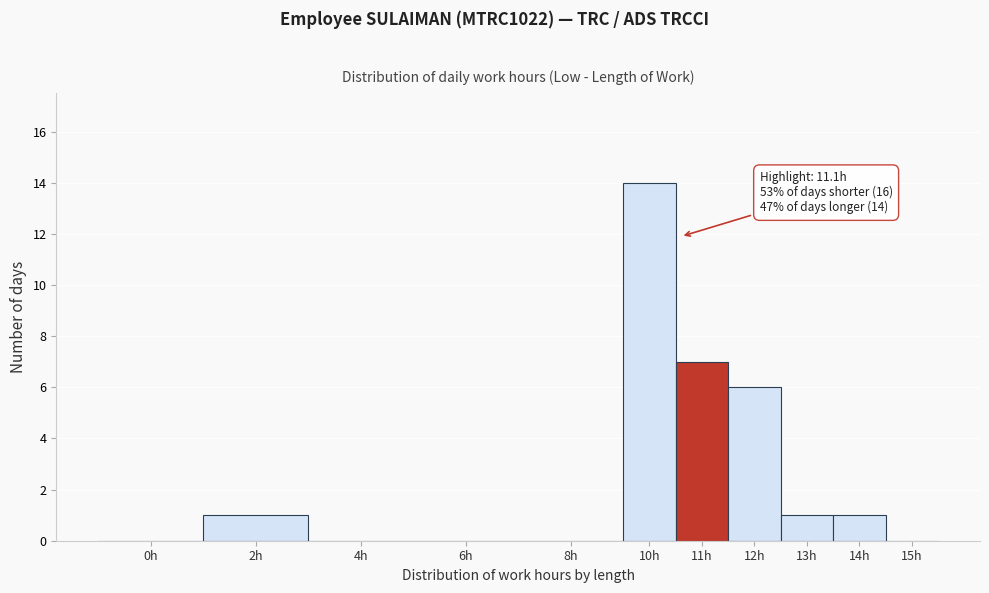

Reading left to right, what are all the values shown in this chart?

0h=0	2h=1	4h=0	6h=0	8h=0	10h=14	11h=7	12h=6	13h=1	14h=1	15h=0